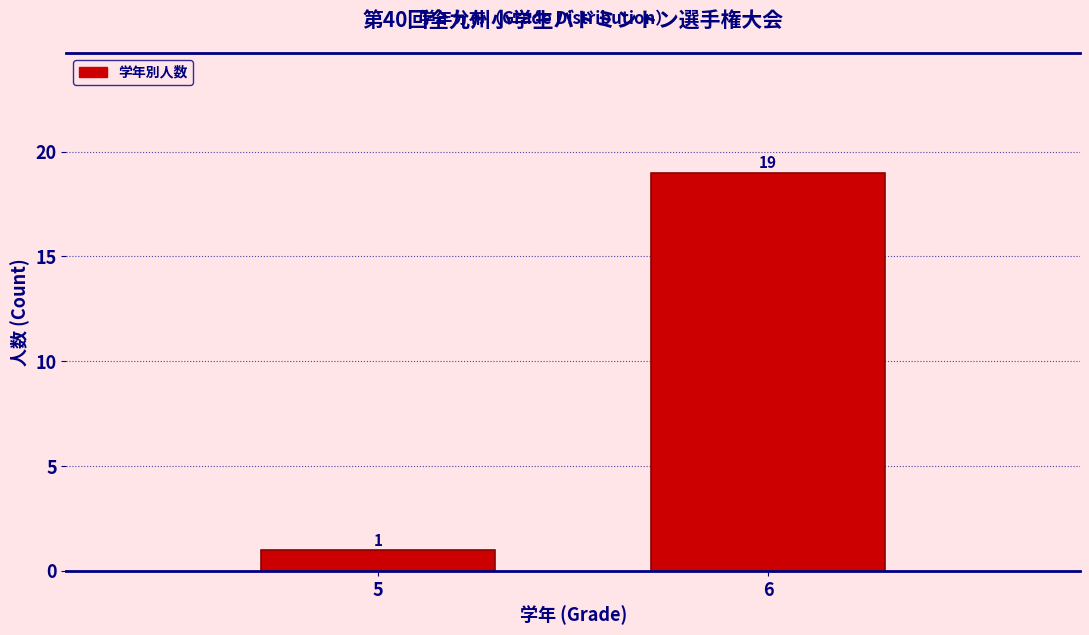

Reading left to right, what are all the values shown in this chart?

5=1	6=19